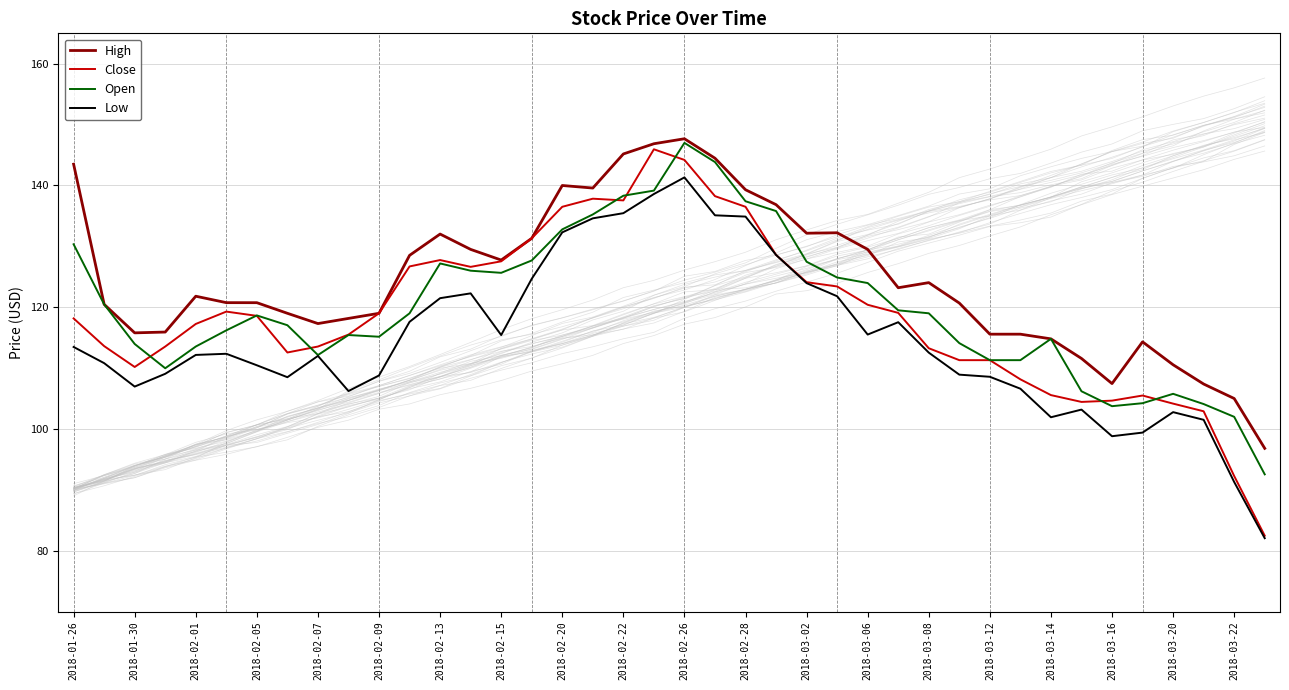

True or false: High has more than 0 interior local peaks.

True